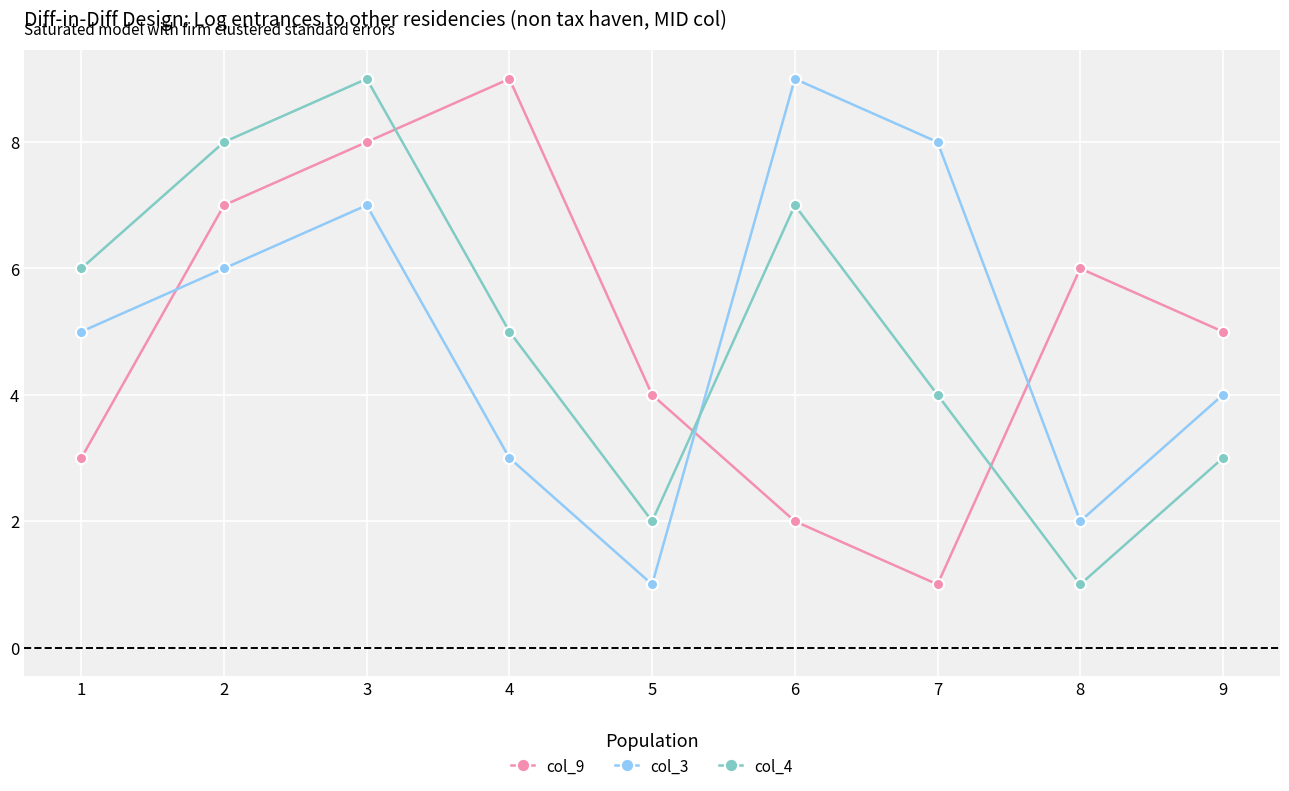

What is the value of the col_9 point at the 6th from the left?

2